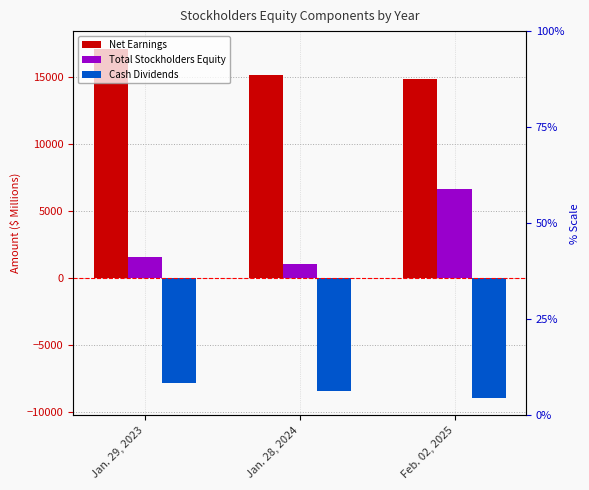

Reading left to right, what are all the values shown in this chart?

Net Earnings: 17105	15143	14806
Total Stockholders Equity: 1562	1044	6640
Cash Dividends: -7789	-8383	-8929